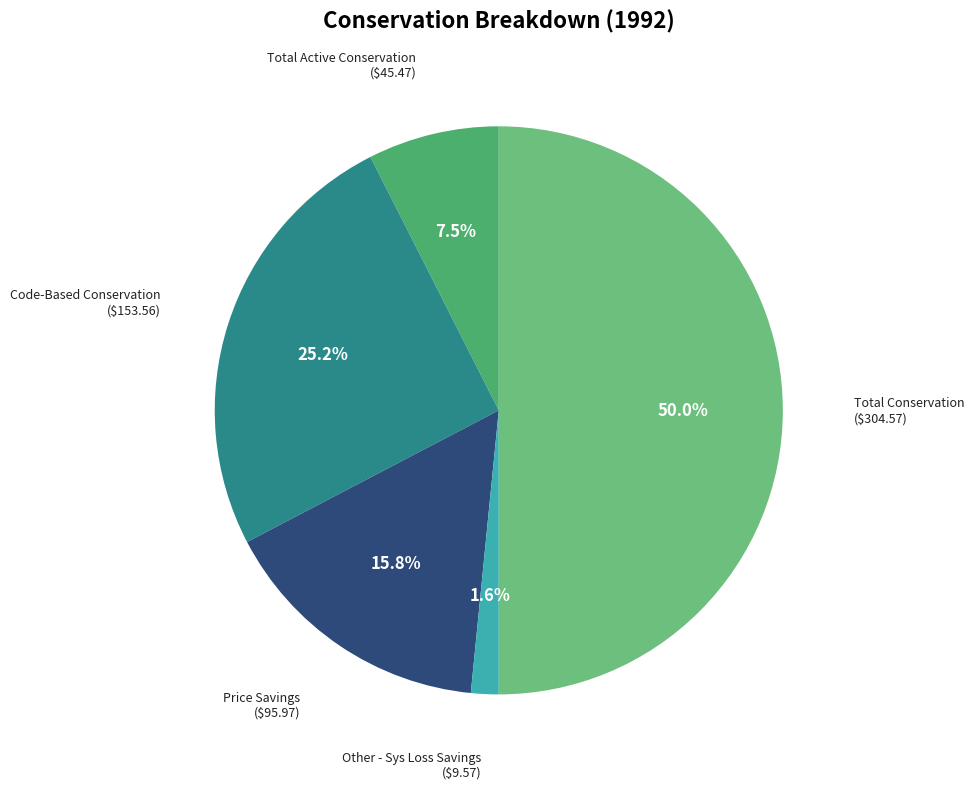

What percentage do Other - Sys Loss Savings and Code-Based Conservation together represent?

26.8%